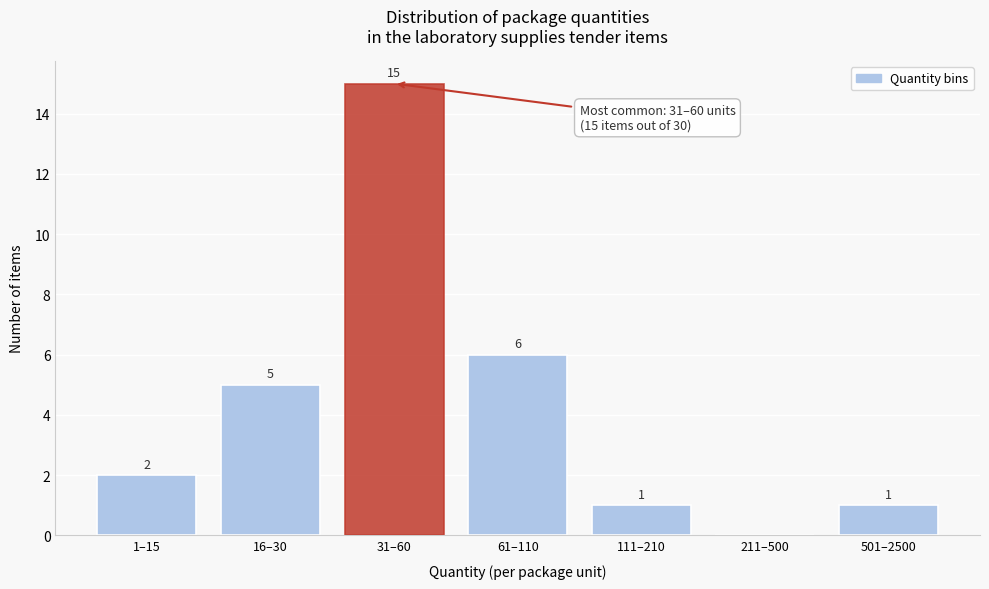

Reading left to right, list all the values displayed in this chart.

1–15=2	16–30=5	31–60=15	61–110=6	111–210=1	211–500=0	501–2500=1